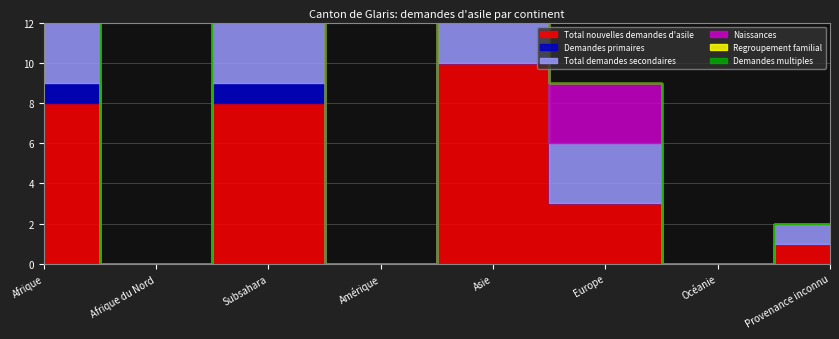

What is the label of the 3rd point from the right?

Europe